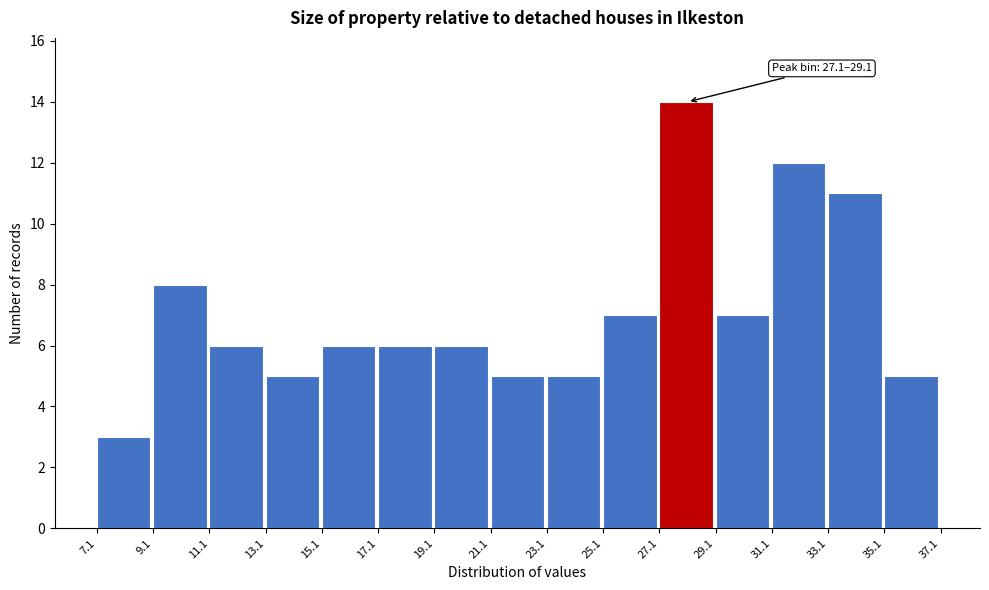

Over which range of the x-axis is the bar tallest?

27.1 to 29.1